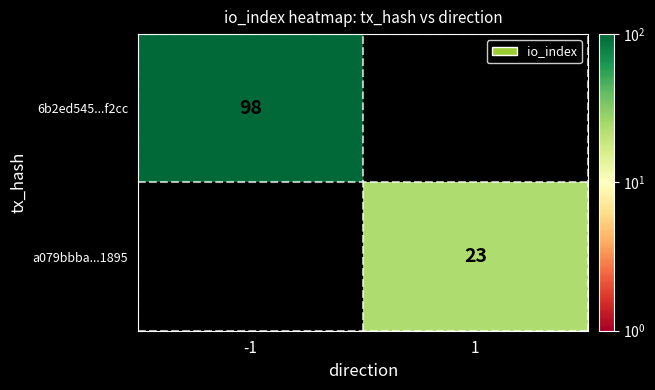

The value of a079bbba...1895 at 1 is 23. True or false?

True